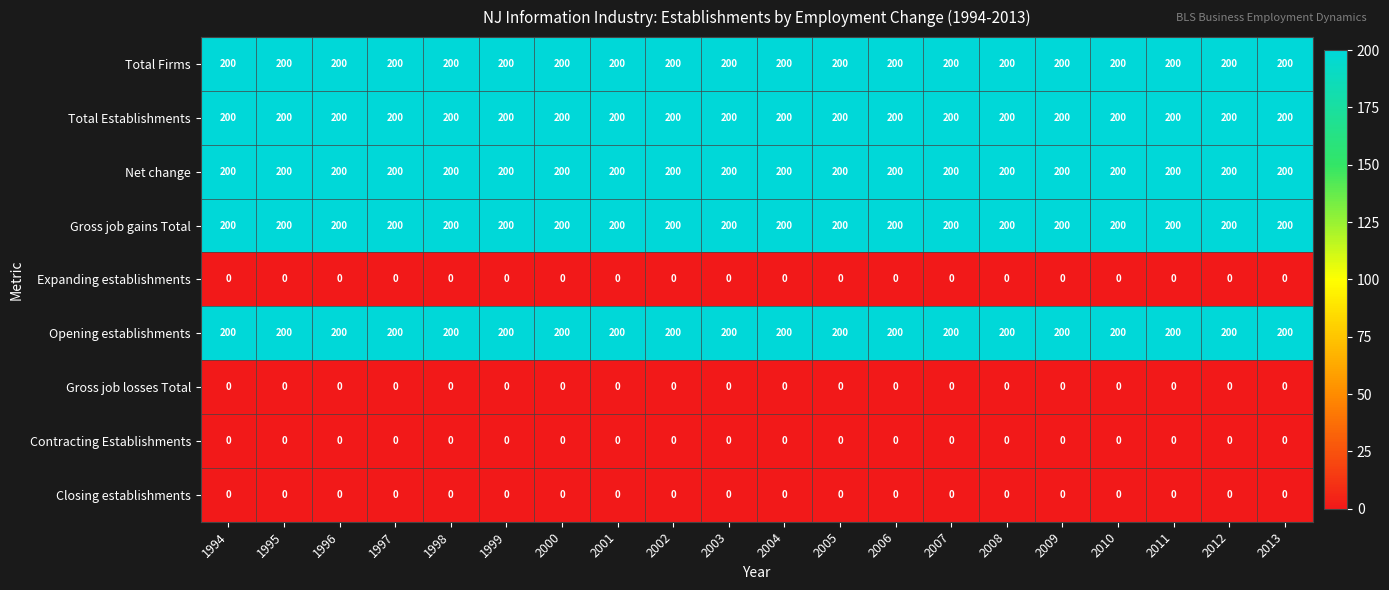

The Total Firms series shows 200 at 2012. True or false?

True